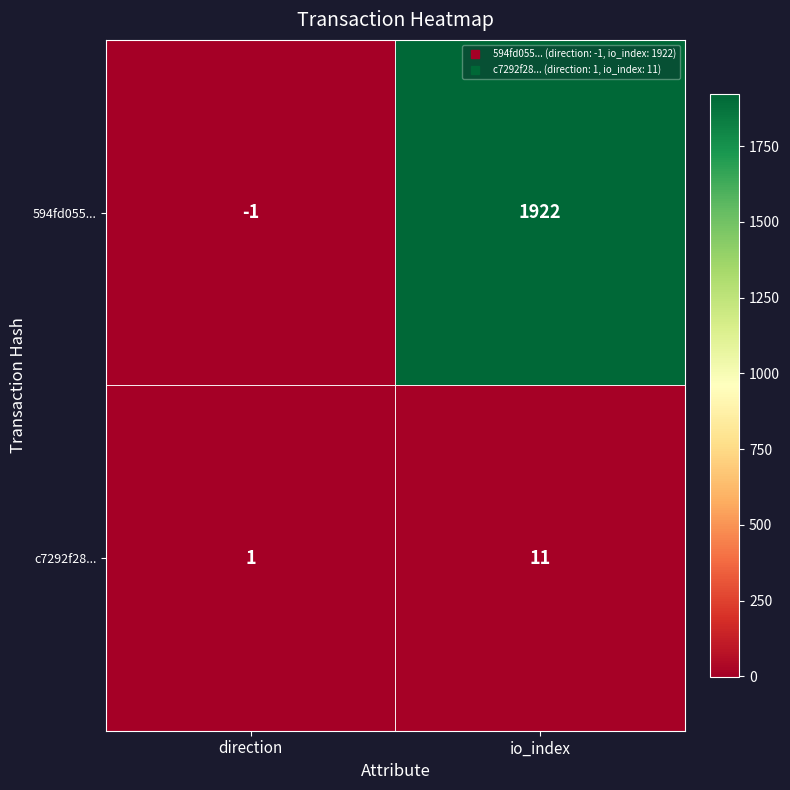

Is it true that c7292f28... equals 17 at io_index?

False